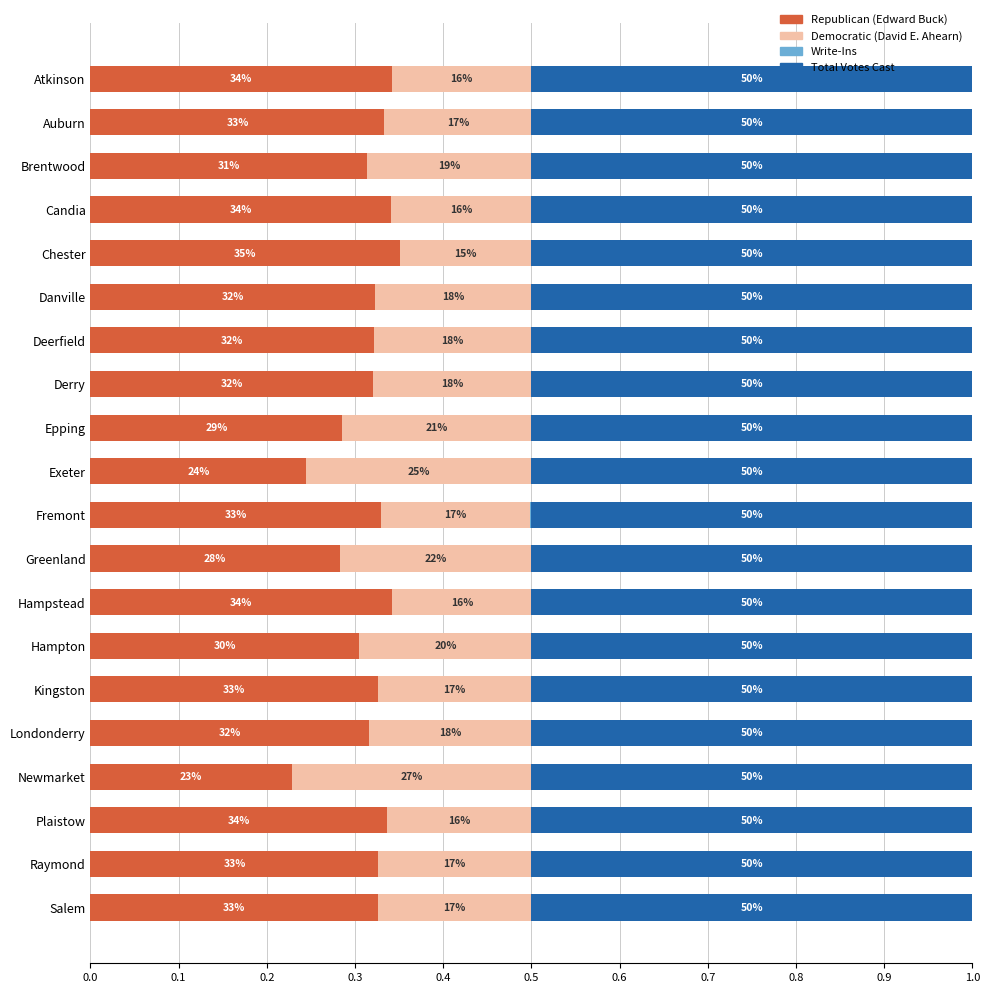

How many bars are there in total?

80